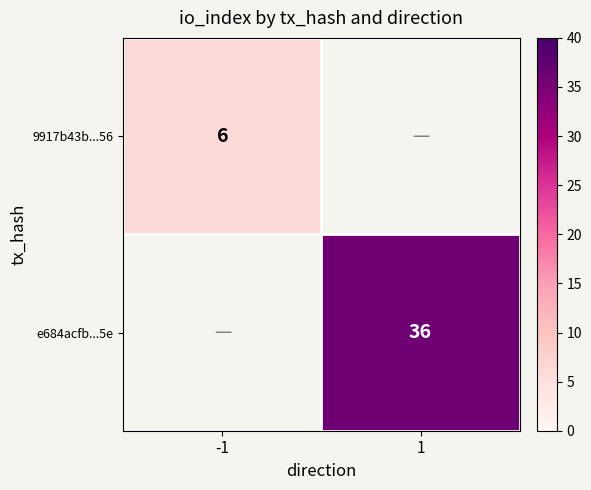

At how many categories does at least one series exceed 9?

1